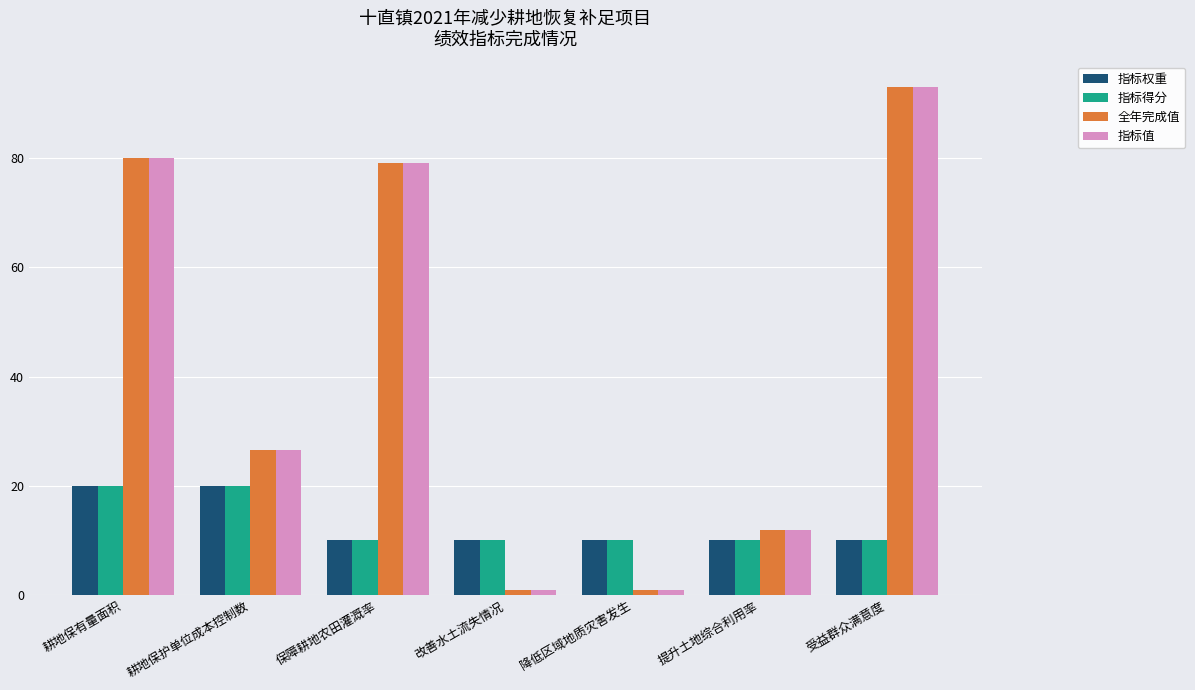

Reading left to right, extract all data points from this chart.

指标权重: 耕地保有量面积=20.0	耕地保护单位成本控制数=20.0	保障耕地农田灌溉率=10.0	改善水土流失情况=10.0	降低区域地质灾害发生=10.0	提升土地综合利用率=10.0	受益群众满意度=10.0
指标得分: 耕地保有量面积=20.0	耕地保护单位成本控制数=20.0	保障耕地农田灌溉率=10.0	改善水土流失情况=10.0	降低区域地质灾害发生=10.0	提升土地综合利用率=10.0	受益群众满意度=10.0
全年完成值: 耕地保有量面积=80.0	耕地保护单位成本控制数=26.6	保障耕地农田灌溉率=79.0	改善水土流失情况=1.0	降低区域地质灾害发生=1.0	提升土地综合利用率=12.0	受益群众满意度=93.0
指标值: 耕地保有量面积=80.0	耕地保护单位成本控制数=26.6	保障耕地农田灌溉率=79.0	改善水土流失情况=1.0	降低区域地质灾害发生=1.0	提升土地综合利用率=12.0	受益群众满意度=93.0